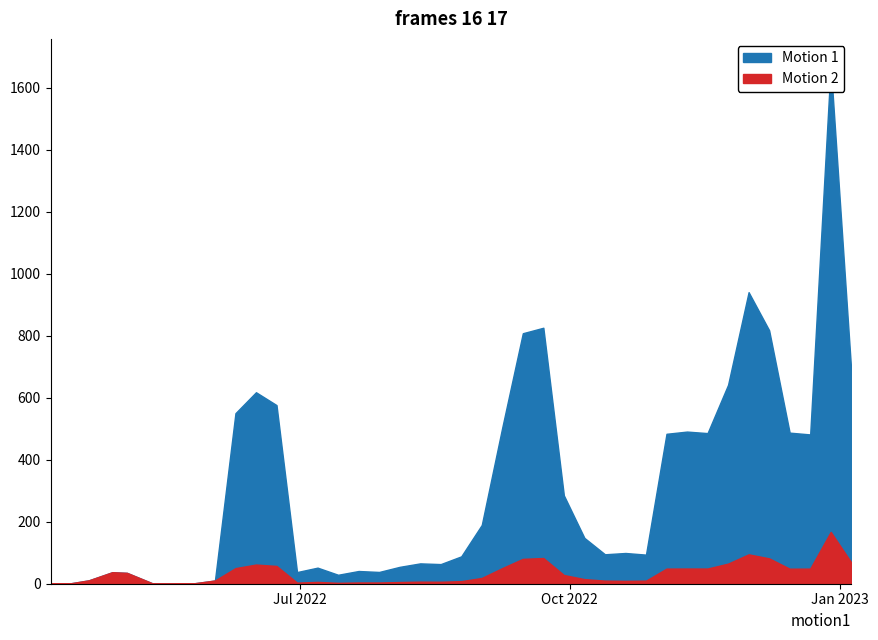

What is the label of the 26th point from the right?

2022-07-14